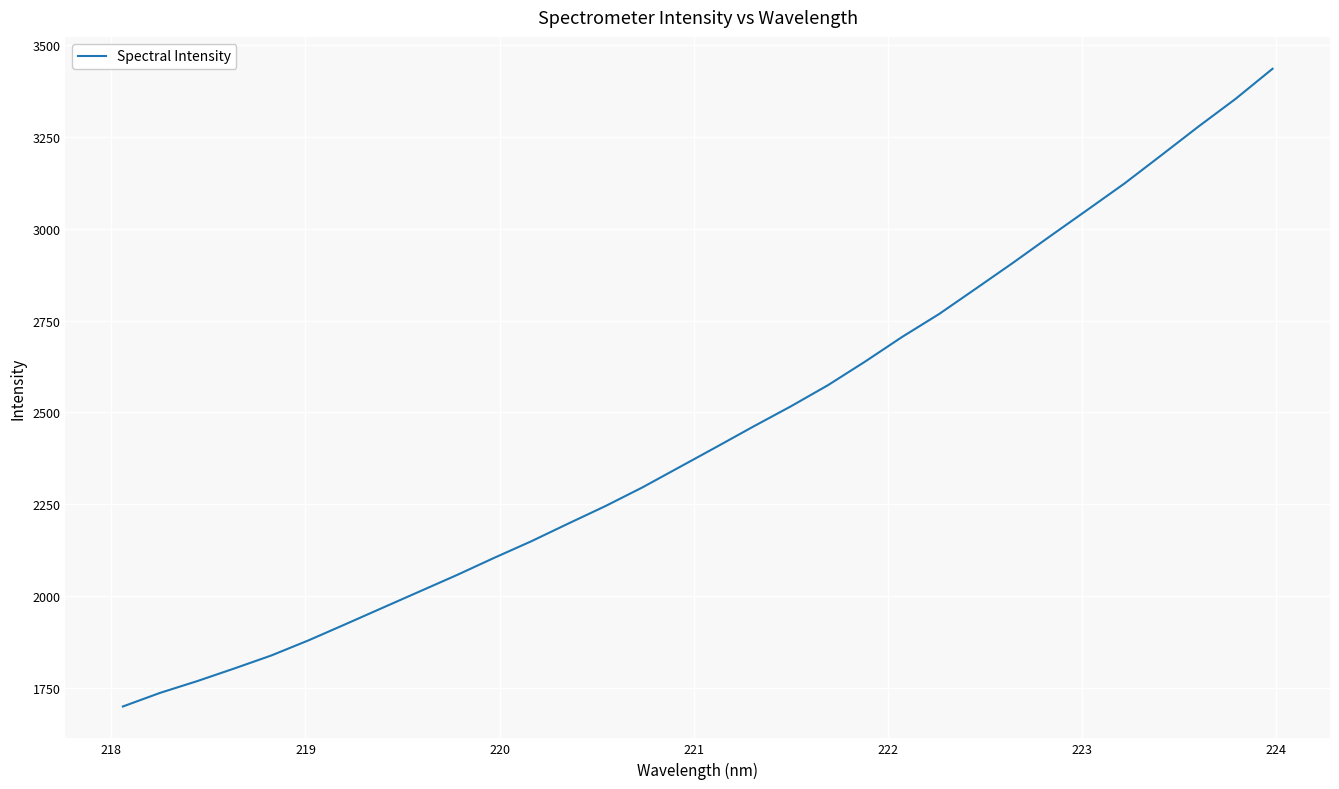

What is the greatest value displayed?

3434.4